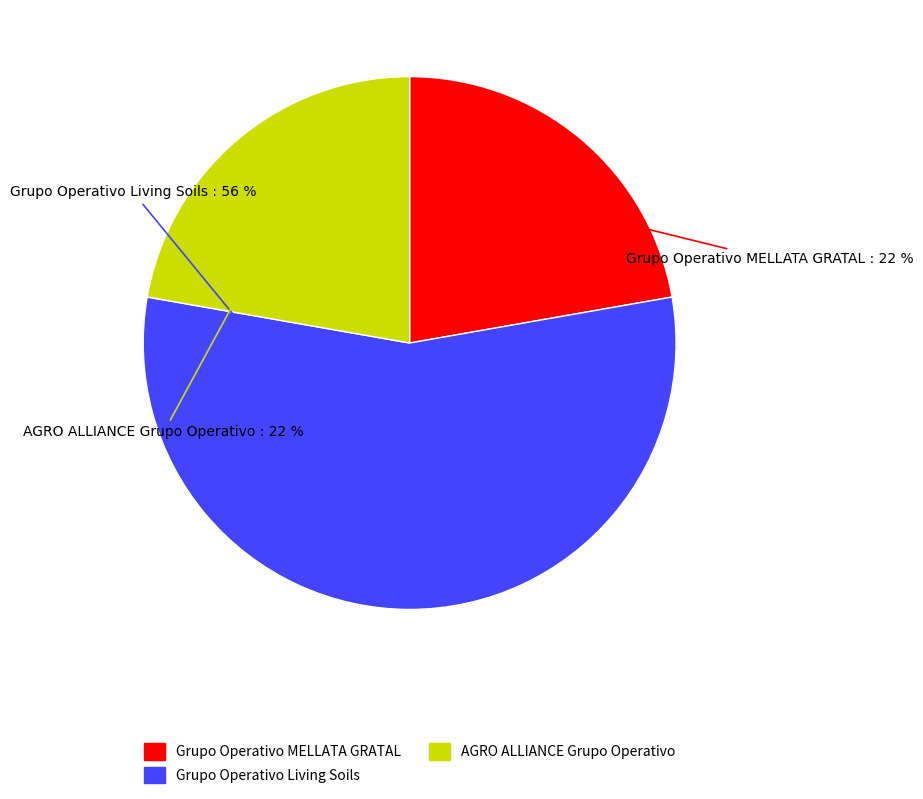

How many slices are in this pie chart?

3